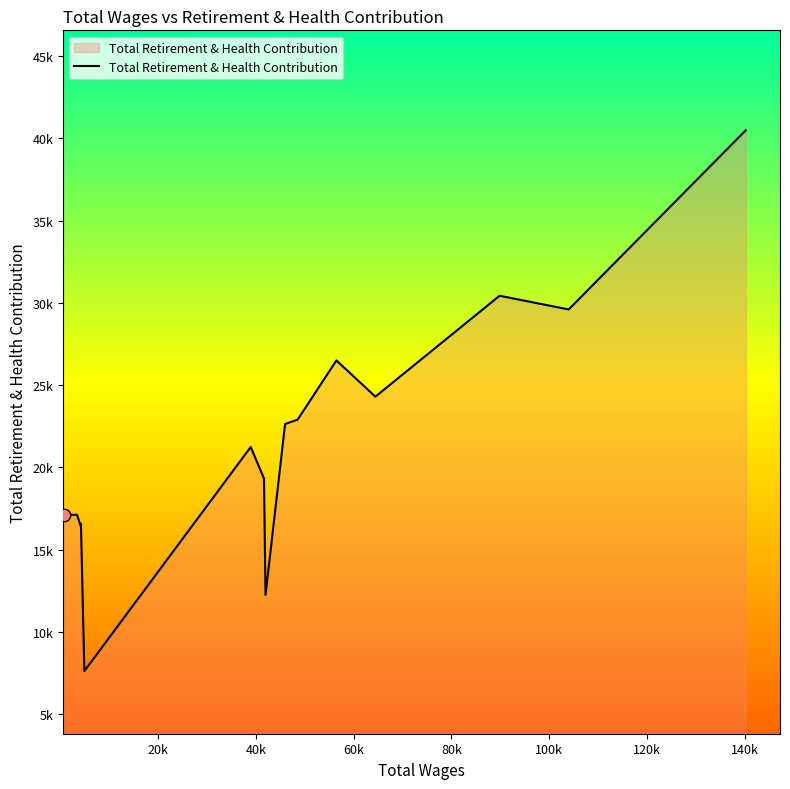

Does the chart have visible grid lines?

No